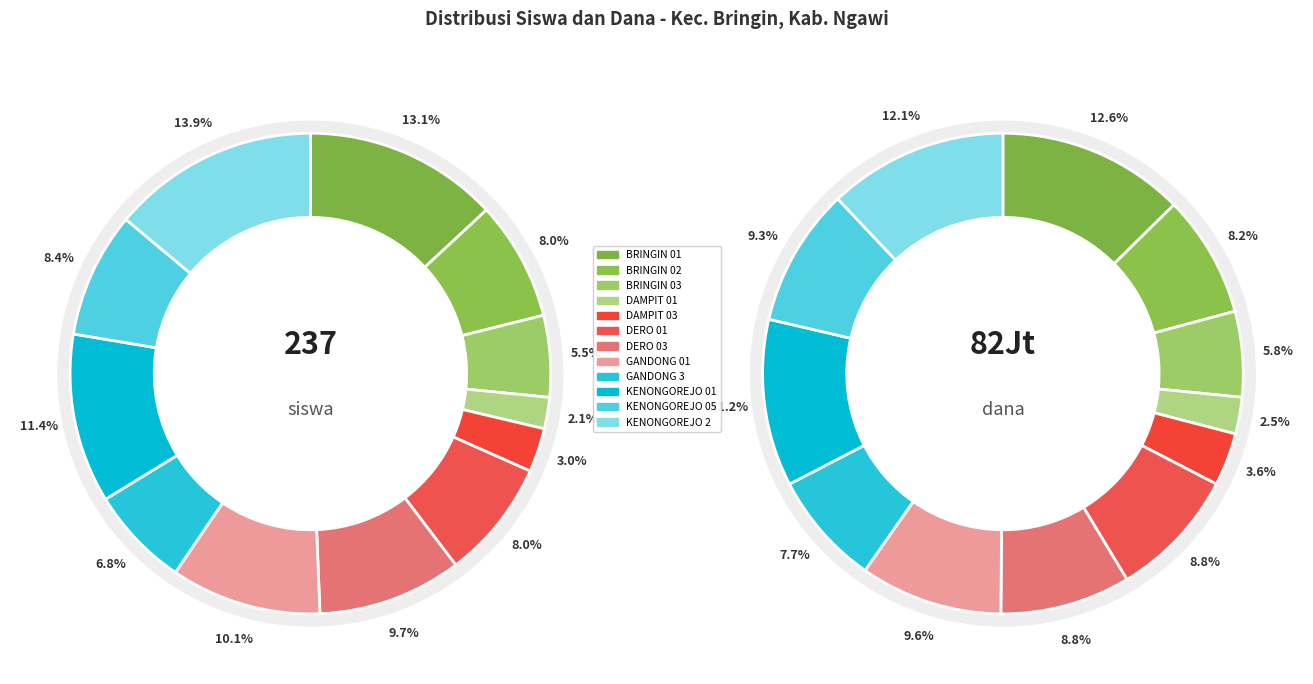

To the nearest percent, what is the average slice percentage?

8%